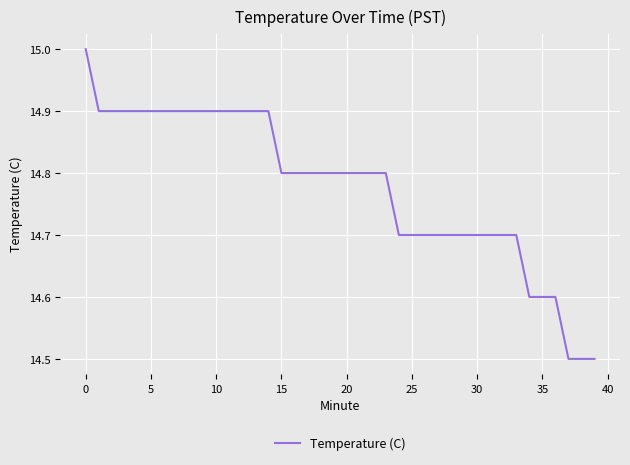

What is the difference between the maximum and minimum values?

0.5